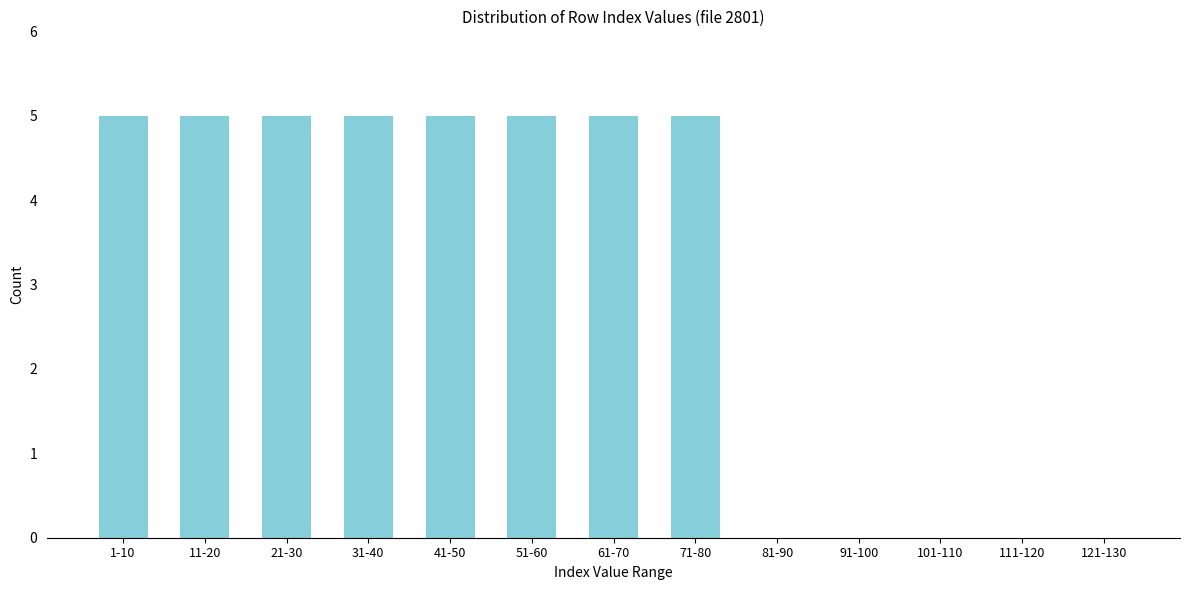

Reading left to right, extract all data points from this chart.

1-10=5	11-20=5	21-30=5	31-40=5	41-50=5	51-60=5	61-70=5	71-80=5	81-90=0	91-100=0	101-110=0	111-120=0	121-130=0